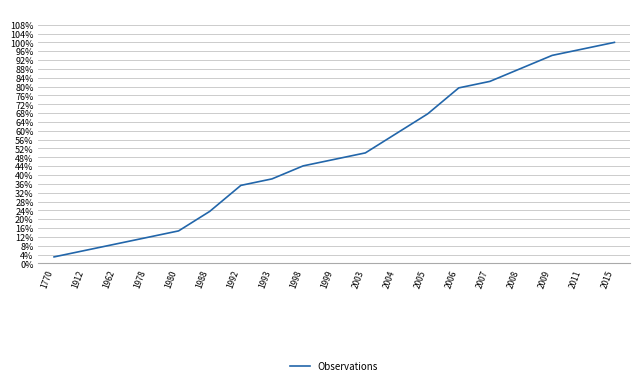

Which category has the lowest value across all series?

1770